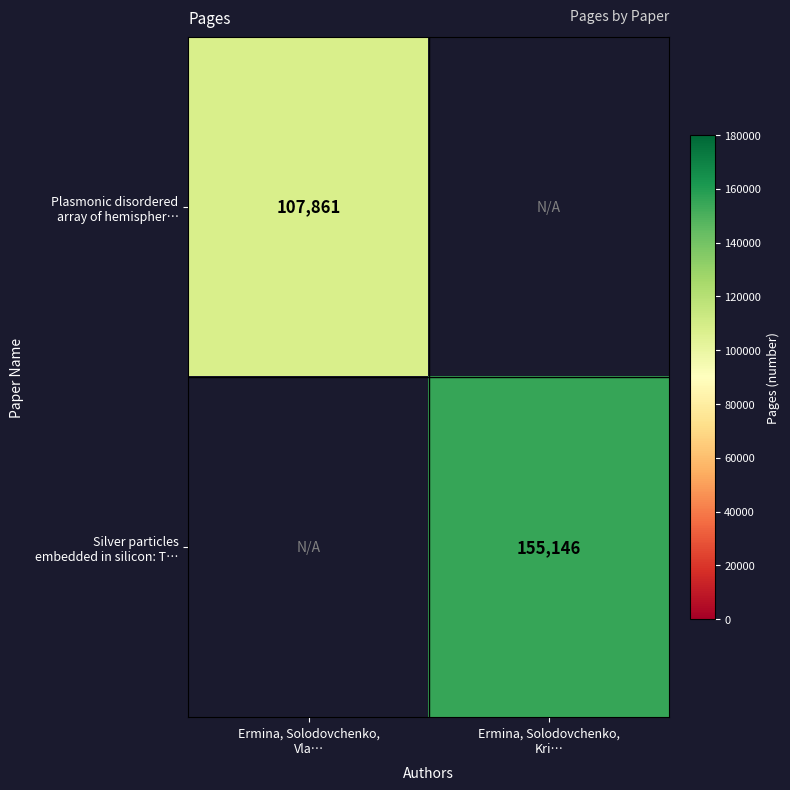

What is the greatest value displayed?

155146.0